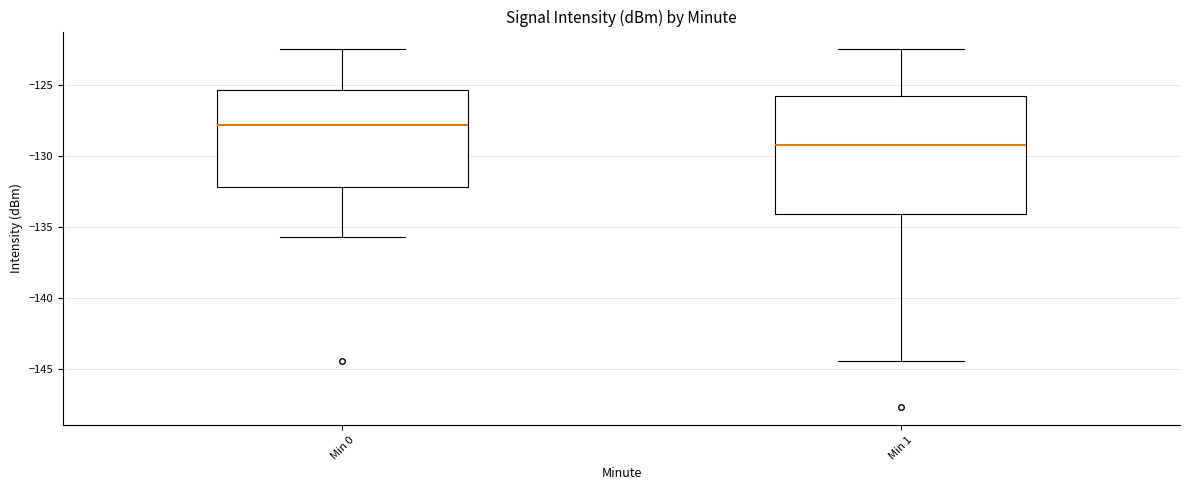

Comparing the boxes themselves (not the whiskers), which one is the tallest?

Min 1